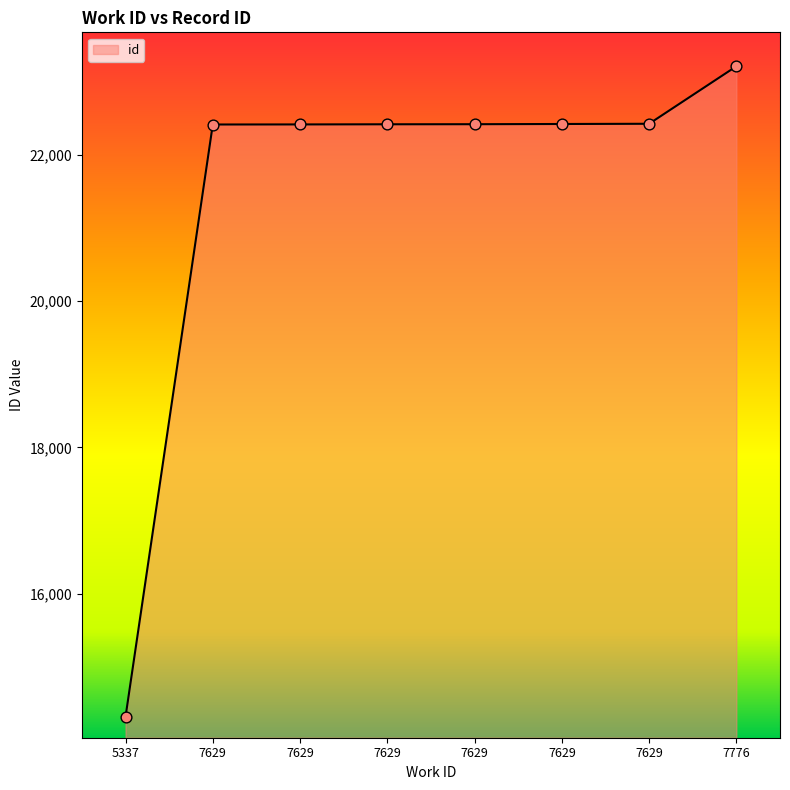

Between 7629 and 7629, which is larger?

7629